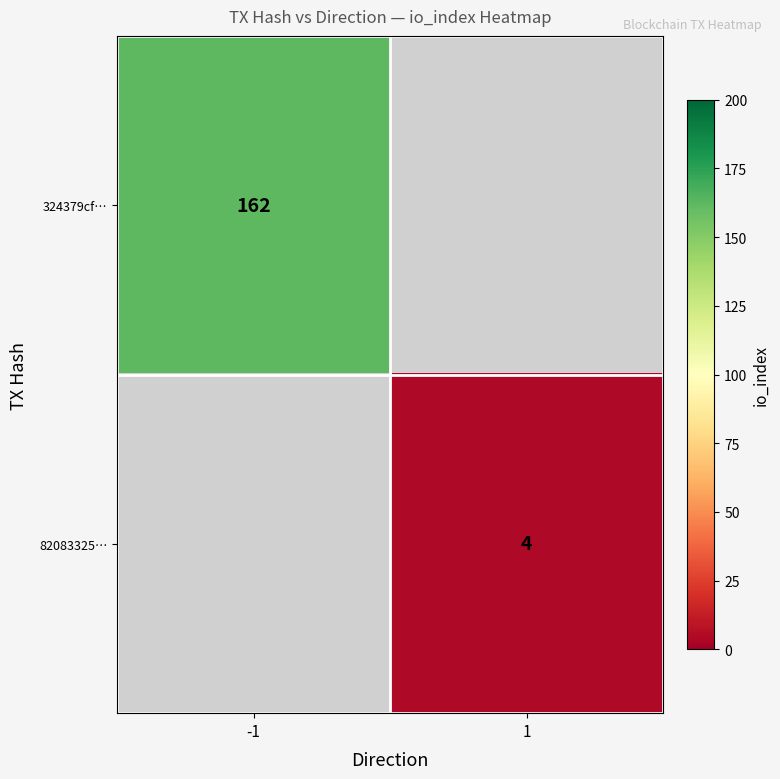

Is it true that 324379cf… equals 162 at -1?

True